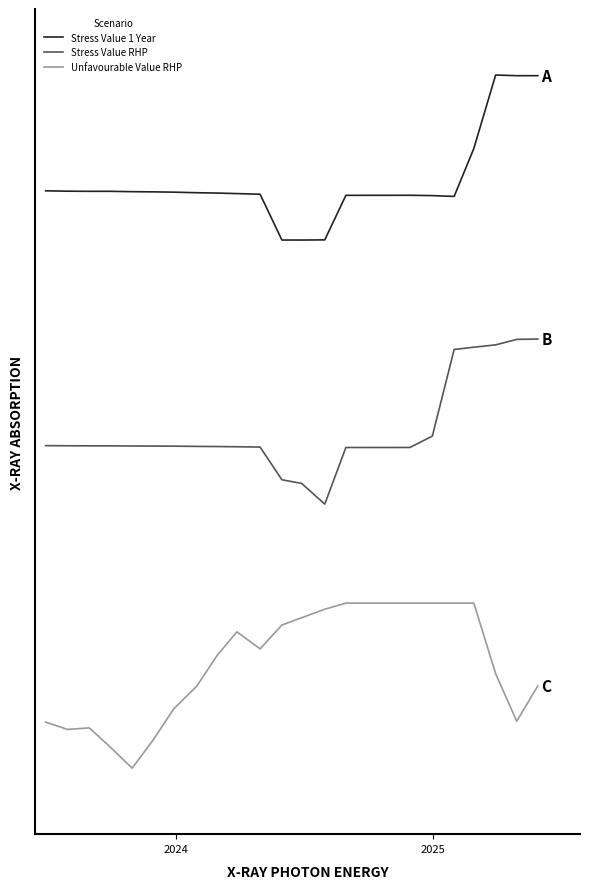

What are all the series names shown in the legend?

Stress Value 1 Year, Stress Value RHP, Unfavourable Value RHP